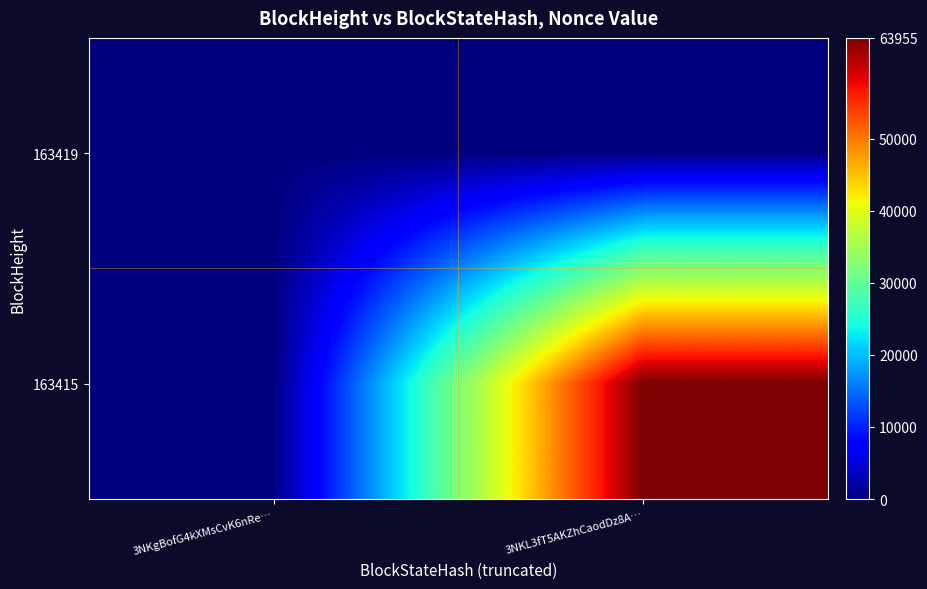

Reading left to right, list all the values displayed in this chart.

163419: 3NKgBofG4kXMsCvK6nRe…=0	3NKL3fT5AKZhCaodDz8A…=0
163415: 3NKgBofG4kXMsCvK6nRe…=0	3NKL3fT5AKZhCaodDz8A…=63955